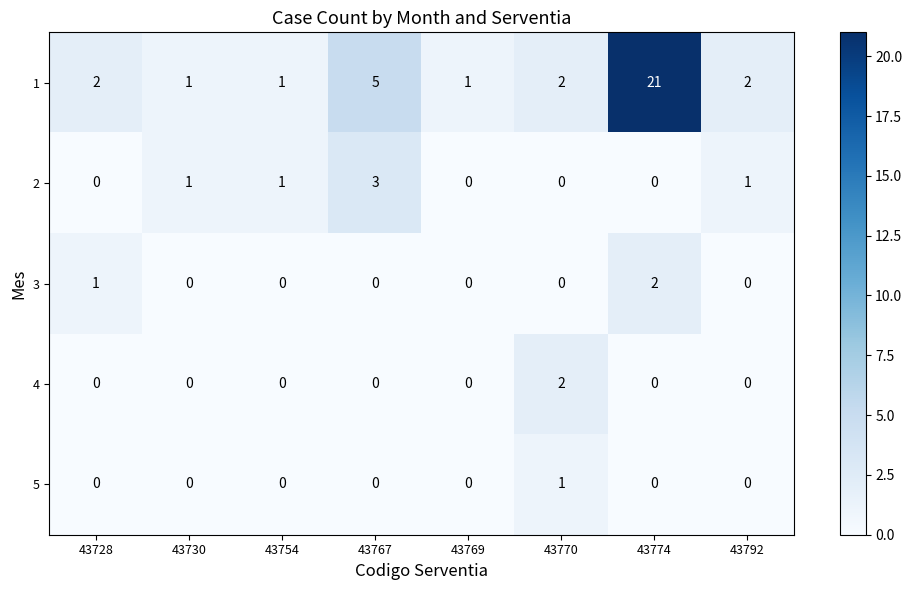

What is the maximum value shown in the chart?

21